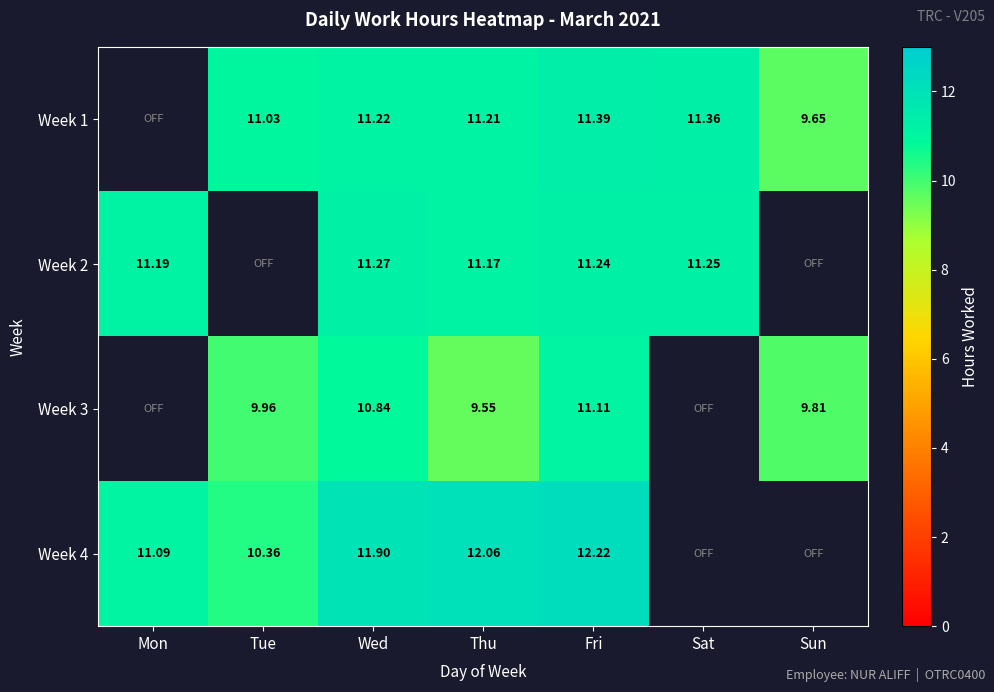

Is the value of Week 4 at Thu greater than the value of Week 2 at Mon?

Yes